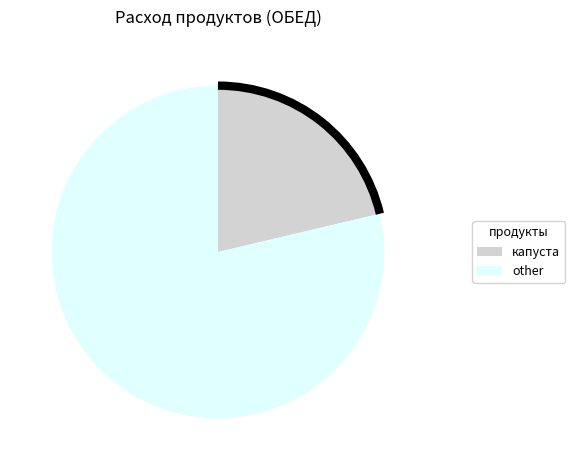

Approximately how many times larger is the value at капуста compared to other?

0.3